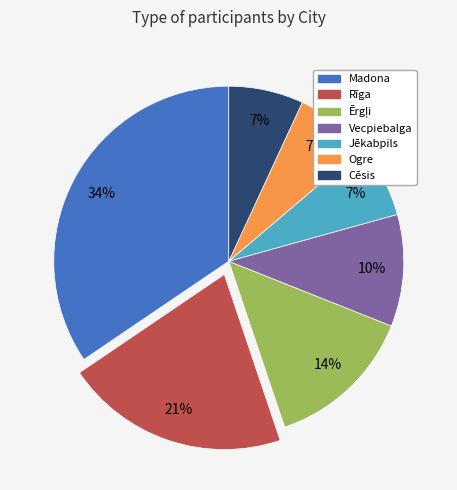

Does Madona account for over 50% of the chart?

No